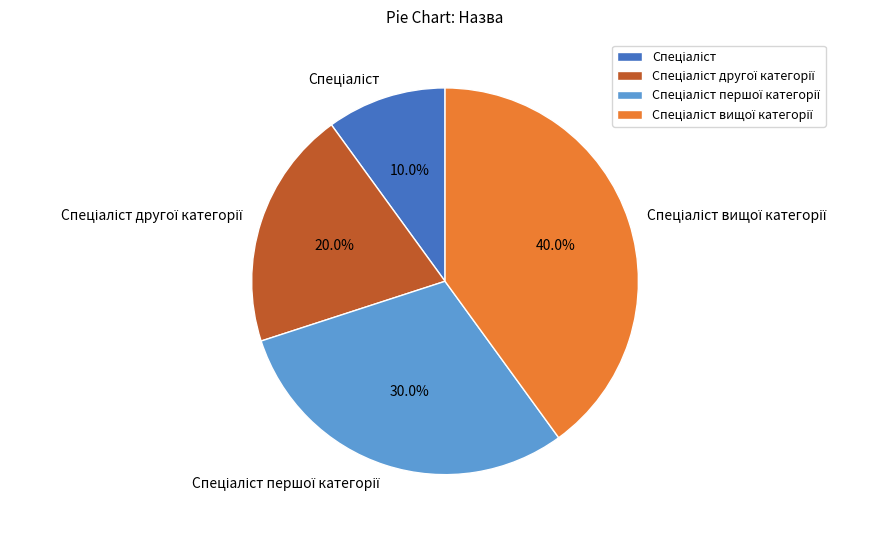

Is there any slice that represents more than half of the pie?

No